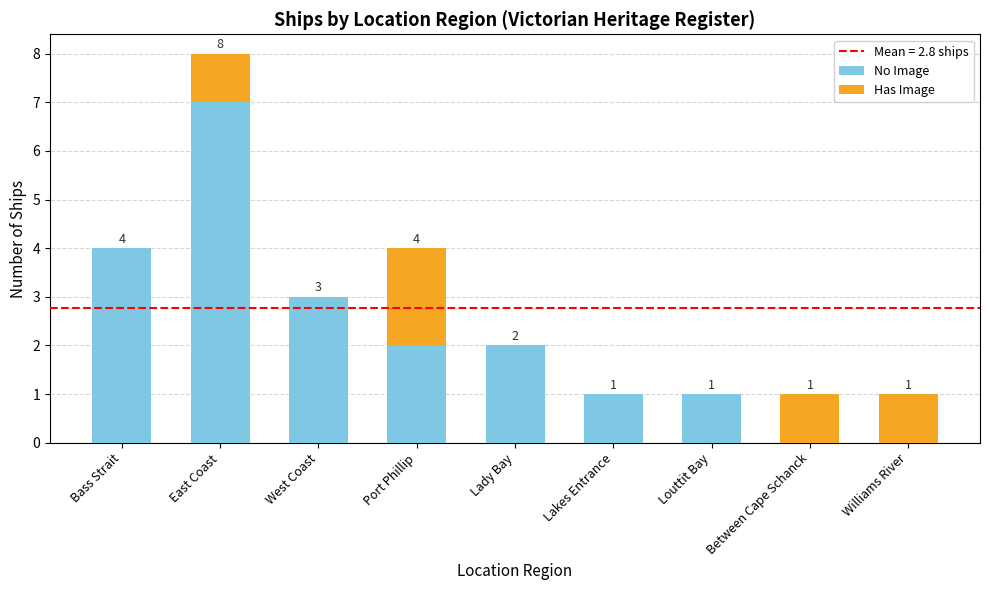

How many series are shown in this chart?

2